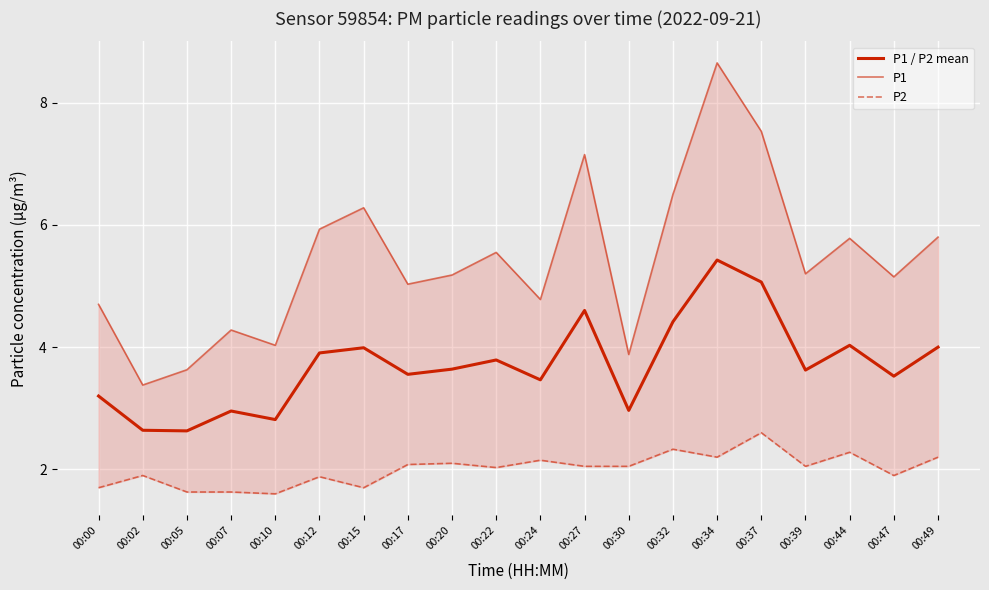

Which series changed the most between 00:02 and 00:15?

P1